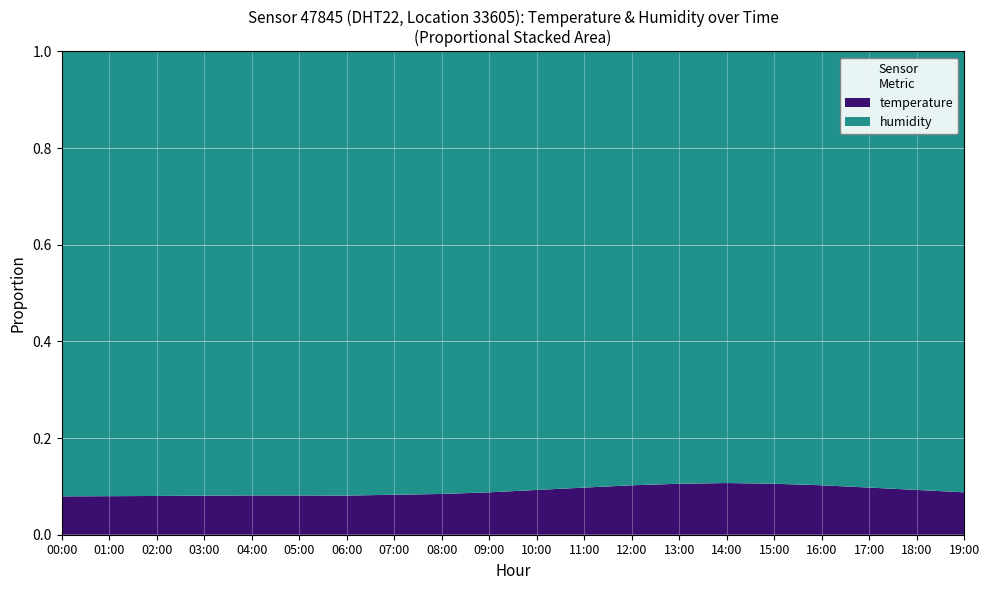

Reading left to right, list all the values displayed in this chart.

temperature: 4.0	4.0	4.0	4.1	4.1	4.1	4.1	4.2	4.3	4.5	4.8	5.1	5.4	5.6	5.7	5.6	5.4	5.1	4.8	4.5
humidity: 46.4	46.5	46.5	46.4	46.4	46.4	46.5	46.6	46.7	46.8	47.0	47.2	47.4	47.5	47.6	47.5	47.4	47.2	47.0	46.8